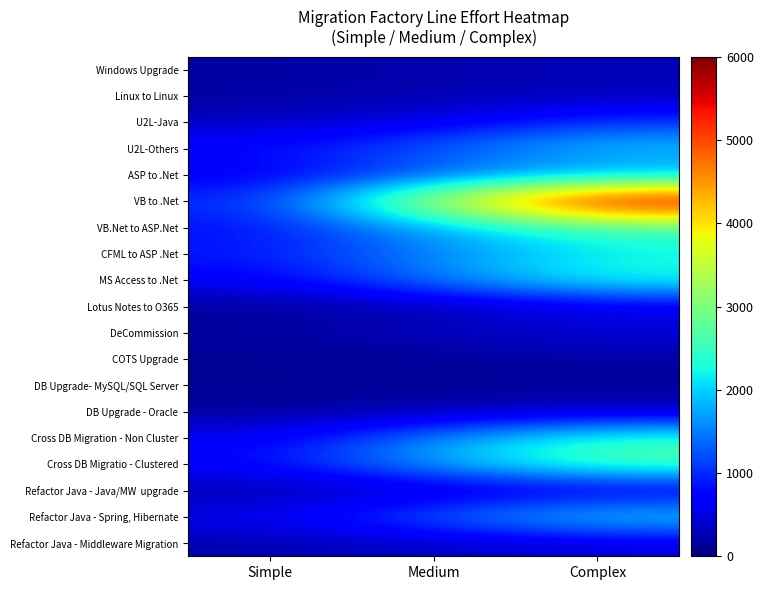

Rank the series at Complex from highest to lowest value.

VB to .Net, Cross DB Migratio - Clustered, VB.Net to ASP.Net, Cross DB Migration - Non Cluster, MS Access to .Net, Refactor Java - Spring, Hibernate, CFML to ASP .Net, U2L-Others, ASP to .Net, U2L-Java, Lotus Notes to O365, DeCommission, Refactor Java - Middleware Migration, Refactor Java - Java/MW upgrade, Windows Upgrade, Linux to Linux, DB Upgrade - Oracle, DB Upgrade- MySQL/SQL Server, COTS Upgrade